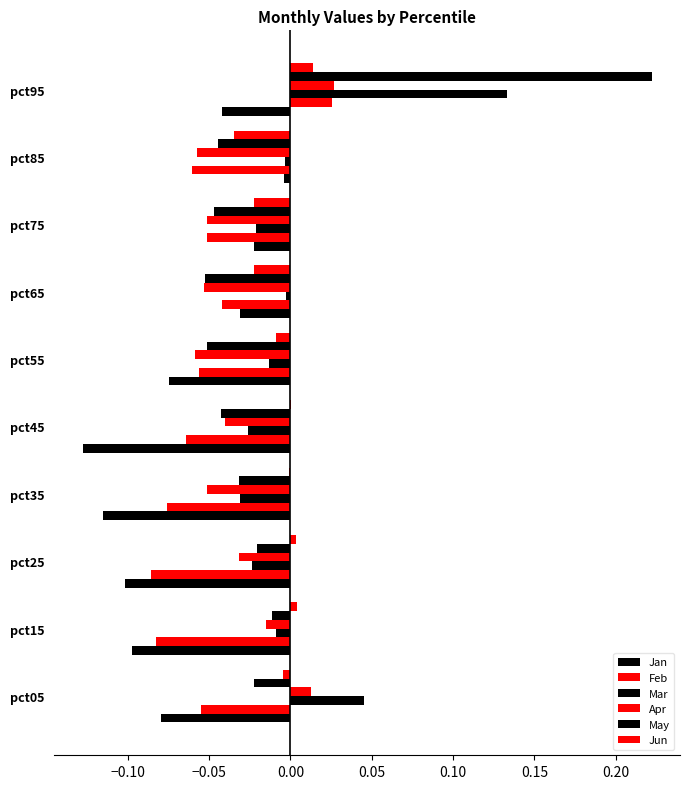

Count the number of categories in the chart.

10